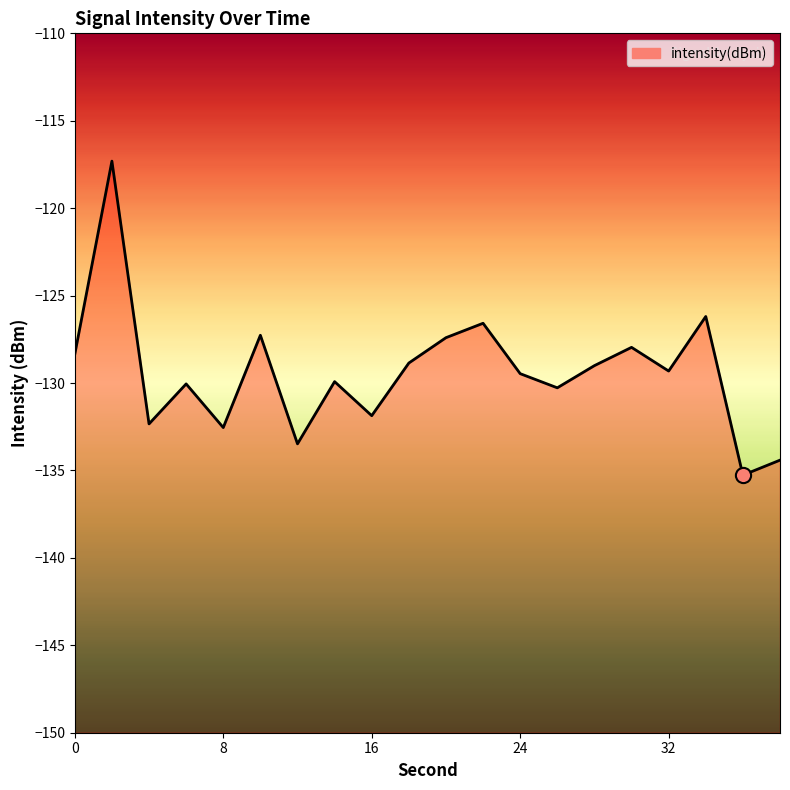

Between 20 and 30, which is larger?

20